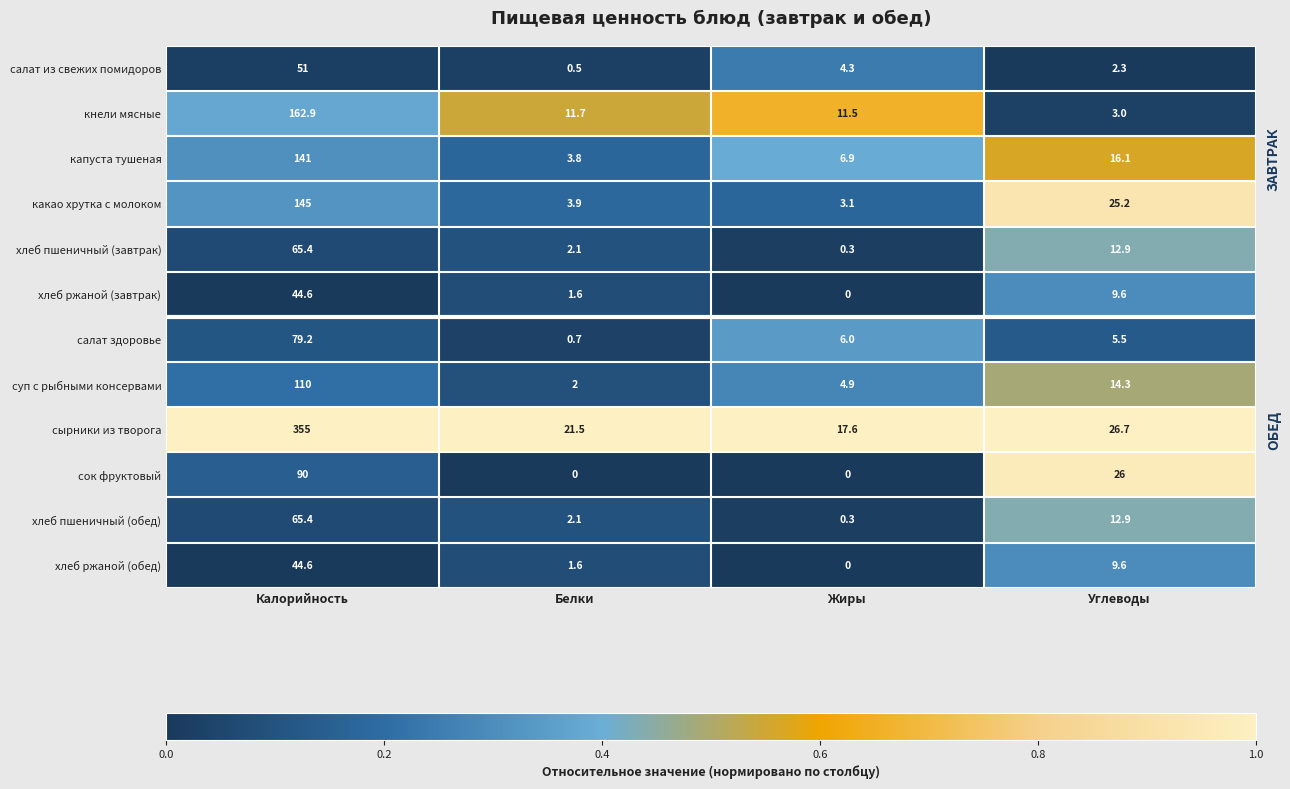

What is the maximum value shown in the chart?

355.0